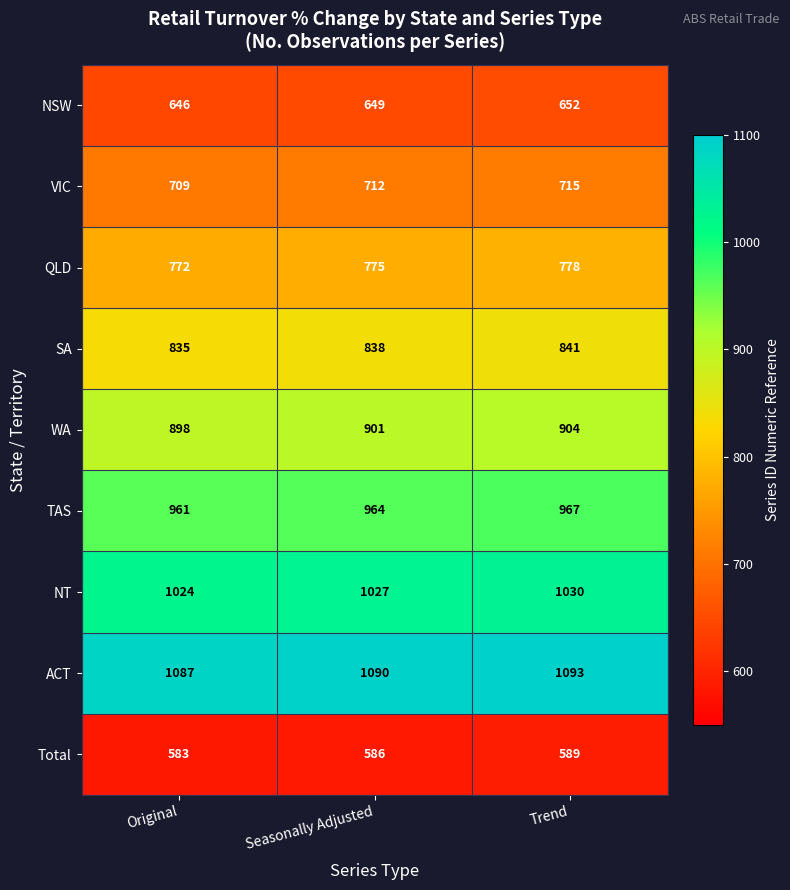

How many data points does each series have?

3